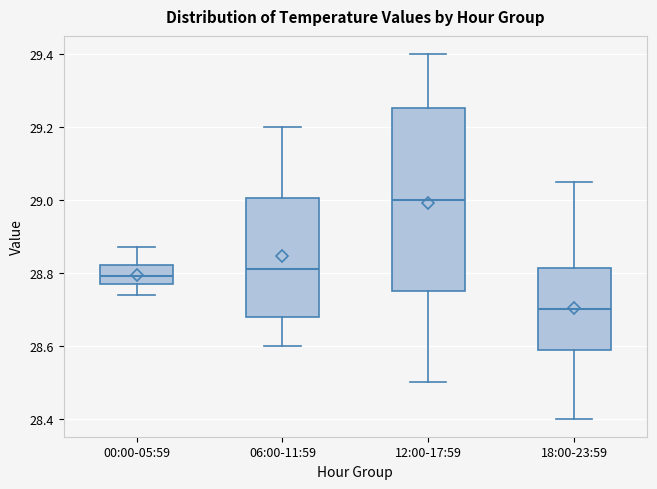

Reading left to right, transcribe this box plot: for each box, give where its median line is, the range the box spans, and where its two whiskers end, as read against the y-axis. The values are not printed on the chart, so give them approximately, as read against the axis.

00:00-05:59: median 28.80, box 28.78 to 28.82, whiskers 28.74 to 28.88
06:00-11:59: median 28.82, box 28.68 to 29.00, whiskers 28.60 to 29.20
12:00-17:59: median 29.00, box 28.76 to 29.26, whiskers 28.50 to 29.40
18:00-23:59: median 28.70, box 28.58 to 28.82, whiskers 28.40 to 29.06